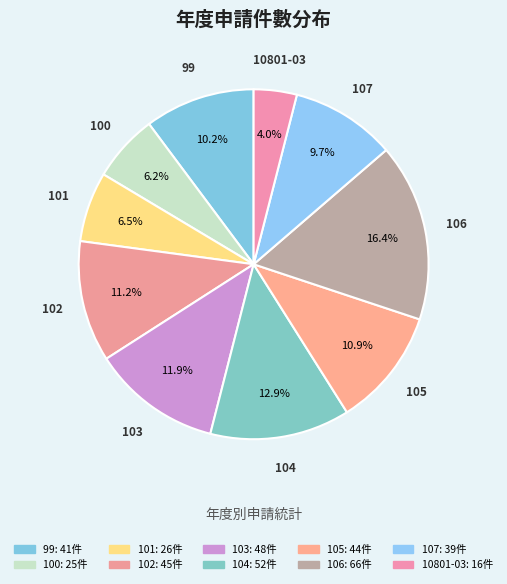

Count the number of slices in the pie.

10